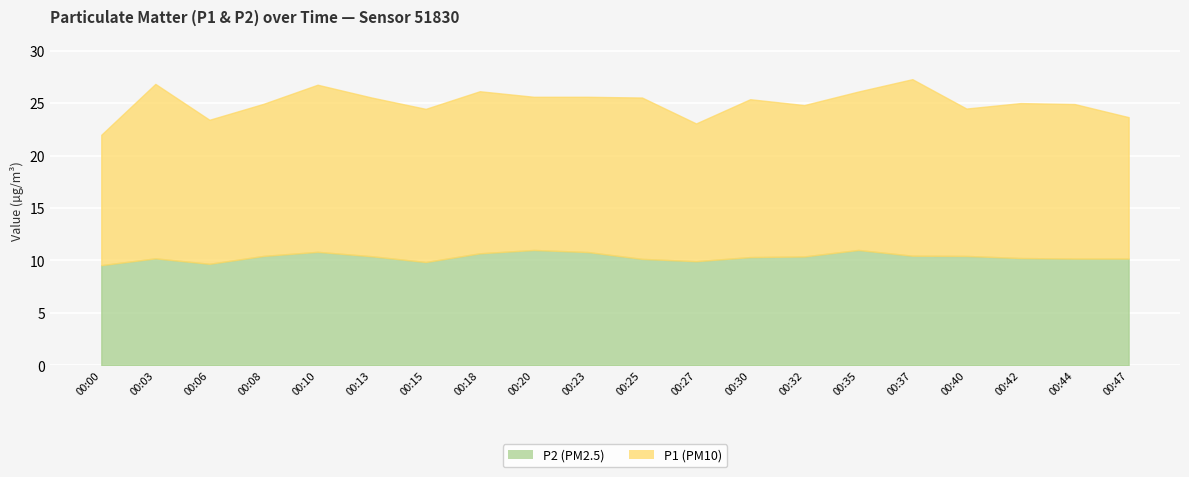

True or false: P2 has a value of 11.0 at 00:20.

True